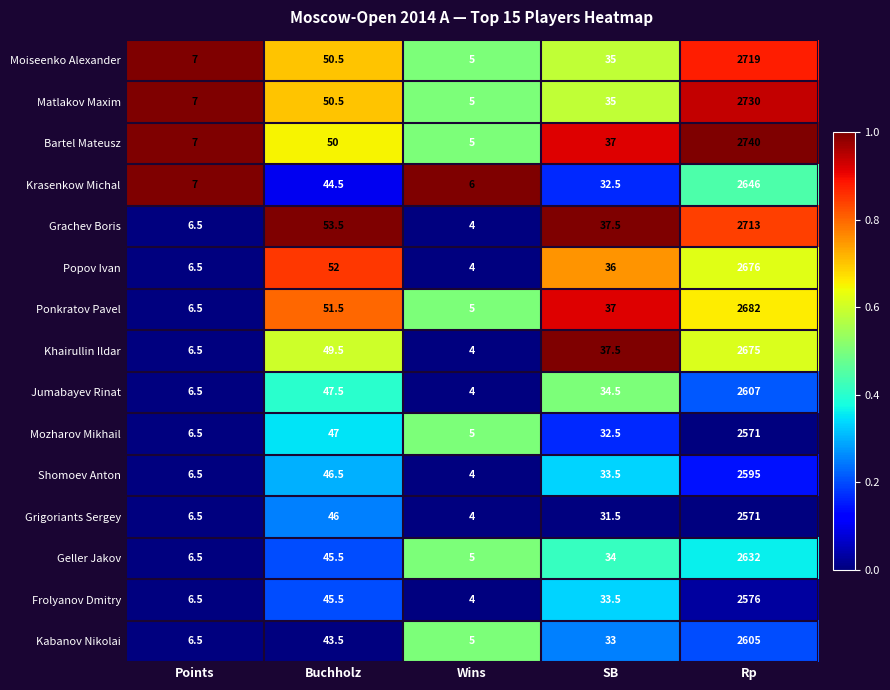

At which label is Grachev Boris closest to 1358?

Buchholz